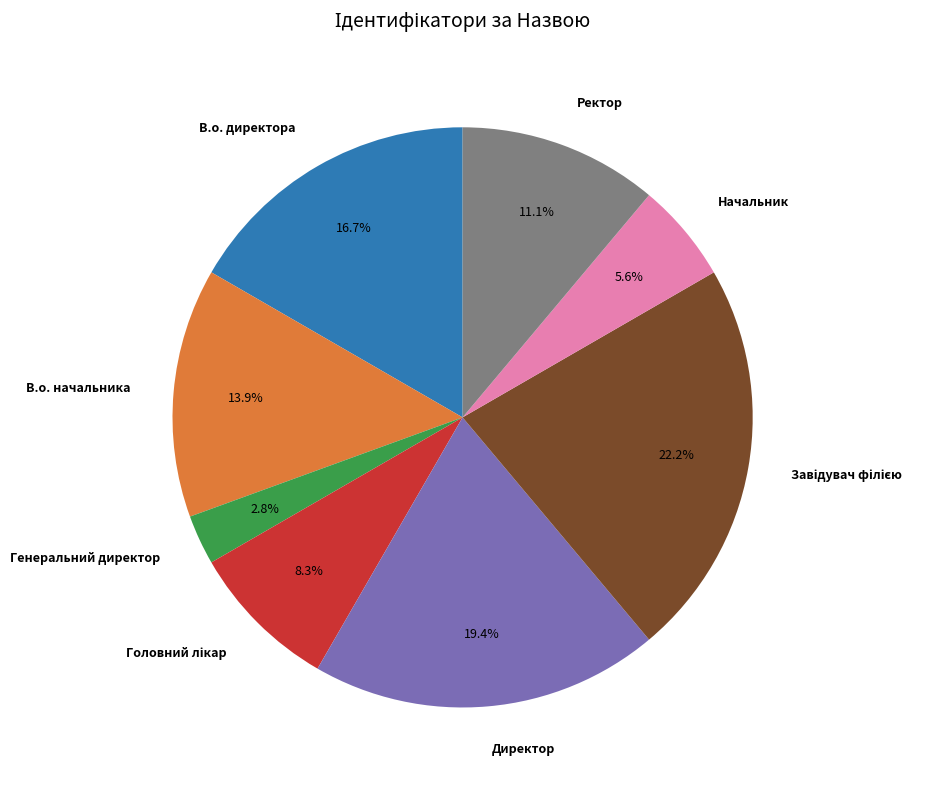

Is there any slice that represents more than half of the pie?

No